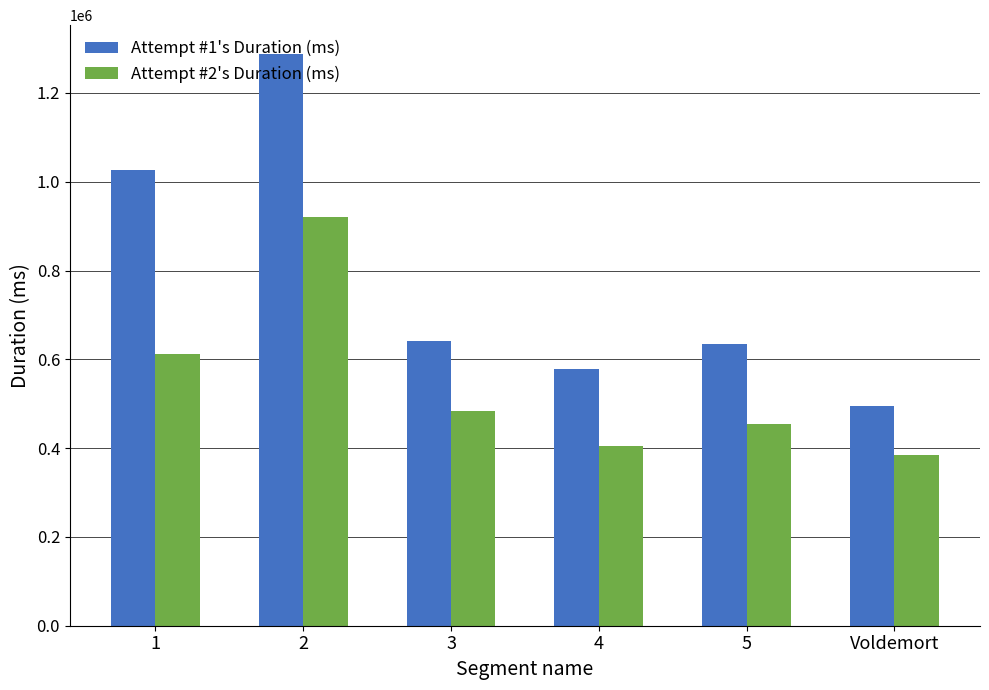

How many bars are there in total?

12